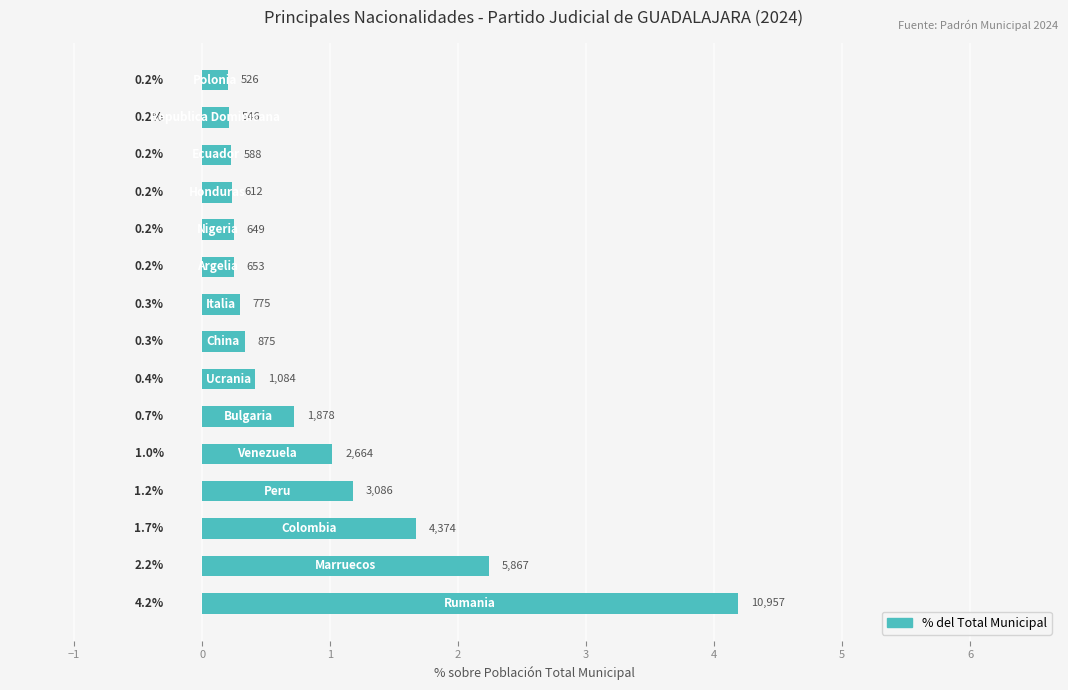

What is the maximum value shown in the chart?

4.2